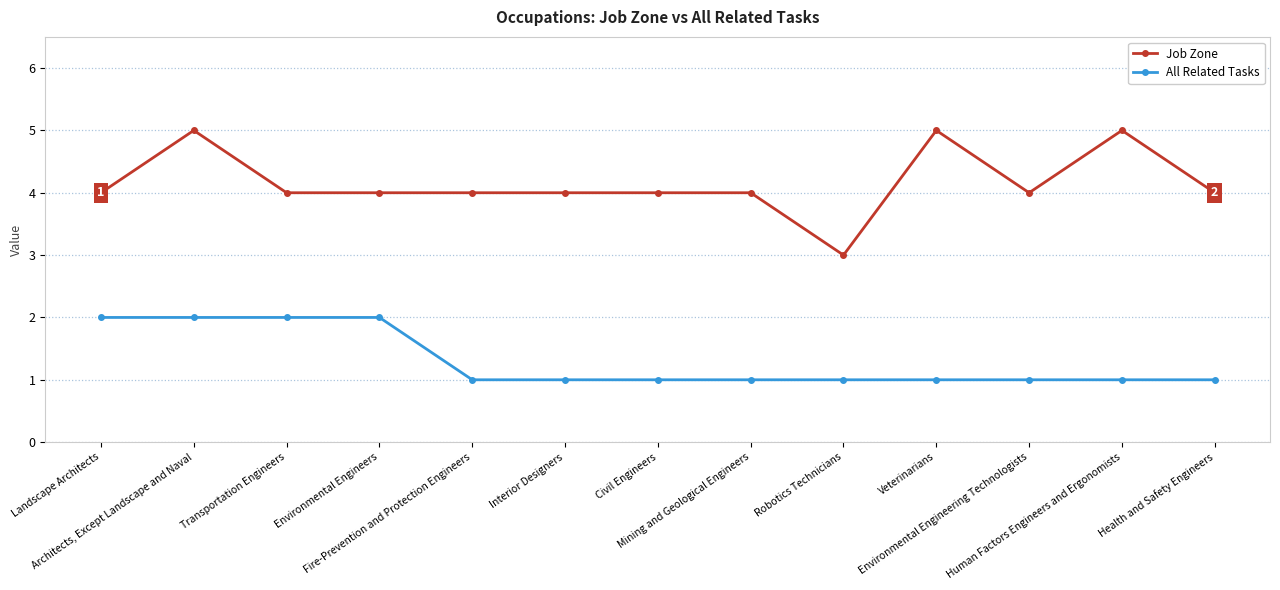

Does the chart display data point markers on the line(s)?

Yes